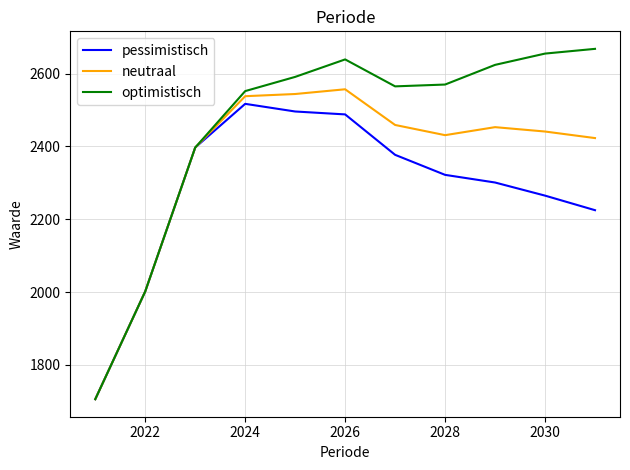

What is the maximum value for optimistisch?

2668